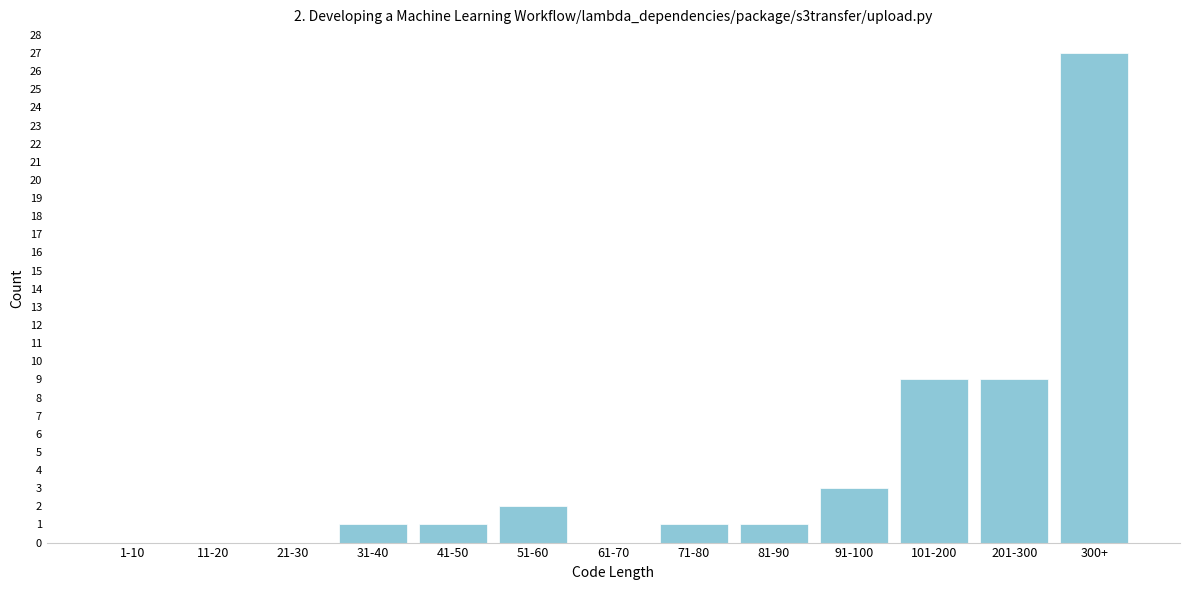

Reading right to left, what are all the values shown in this chart?

300+=27	201-300=9	101-200=9	91-100=3	81-90=1	71-80=1	61-70=0	51-60=2	41-50=1	31-40=1	21-30=0	11-20=0	1-10=0